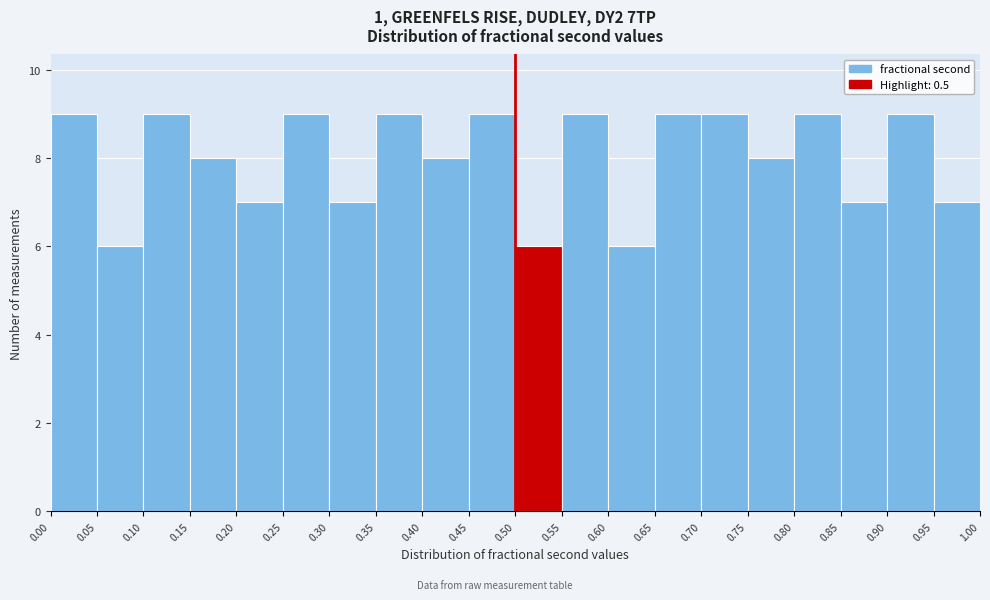

Reading left to right, list every bar in this chart as the range it spans on the x-axis followed by its height. The values are not printed on the chart, so give them approximately, as read against the axis.

0.00 to 0.05: 9
0.05 to 0.10: 6
0.10 to 0.15: 9
0.15 to 0.20: 8
0.20 to 0.25: 7
0.25 to 0.30: 9
0.30 to 0.35: 7
0.35 to 0.40: 9
0.40 to 0.45: 8
0.45 to 0.50: 9
0.50 to 0.55: 6
0.55 to 0.60: 9
0.60 to 0.65: 6
0.65 to 0.70: 9
0.70 to 0.75: 9
0.75 to 0.80: 8
0.80 to 0.85: 9
0.85 to 0.90: 7
0.90 to 0.95: 9
0.95 to 1.00: 7